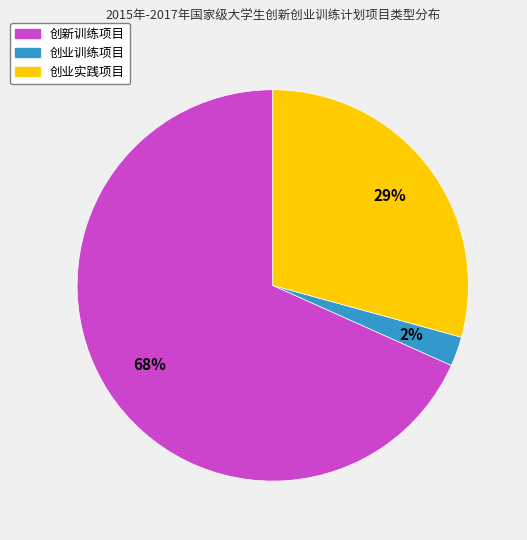

To the nearest percent, what portion does 创业训练项目 represent?

2%